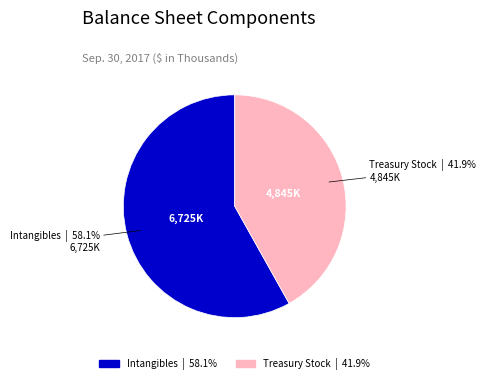

Which category has the smallest portion of the pie?

Treasury Stock